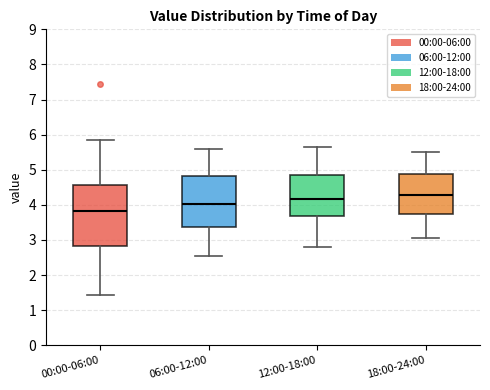

Comparing the boxes themselves (not the whiskers), which one is the tallest?

00:00-06:00